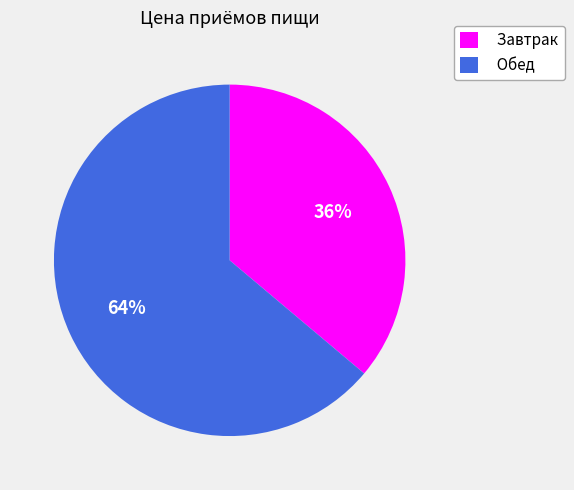

Which slice represents more than half of the pie?

Обед